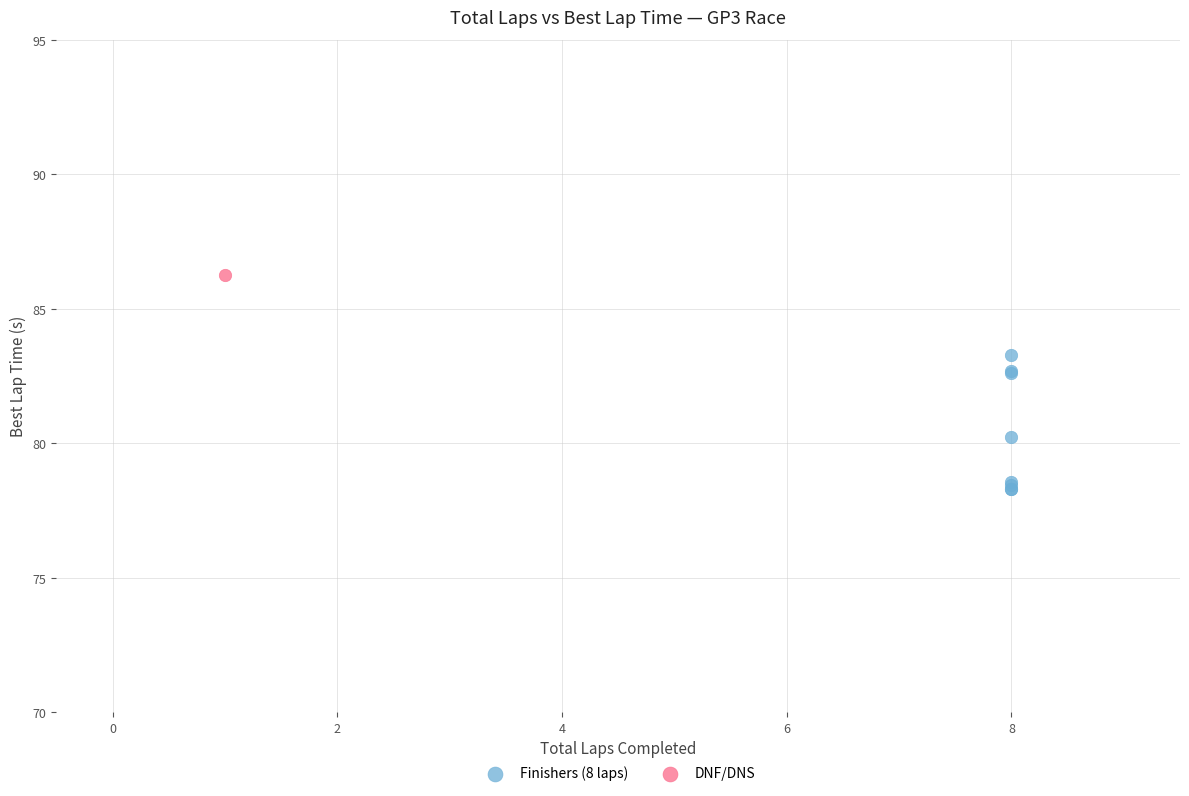

What are all the series names shown in the legend?

Finishers (8 laps), DNF/DNS